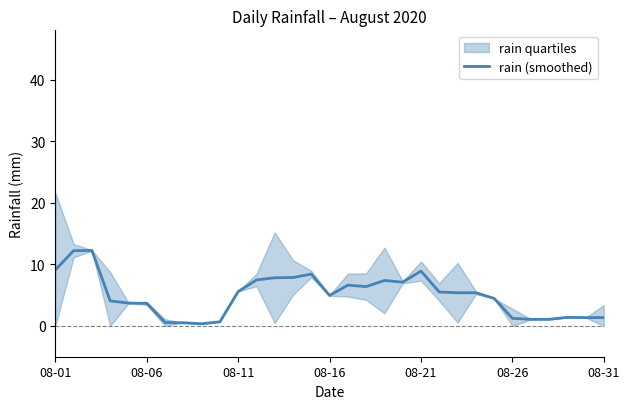

What is the greatest value displayed?

12.3